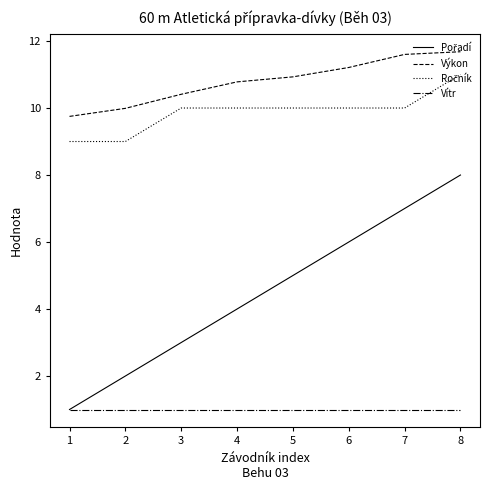

The value of Vítr at 7 is 1.0. True or false?

True